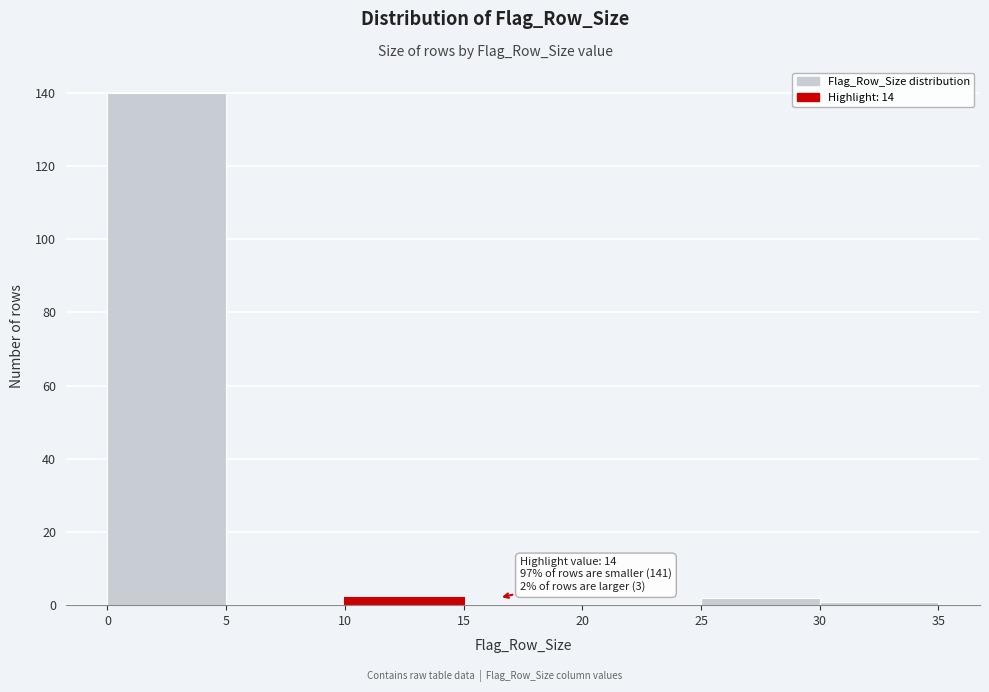

Which range on the x-axis has the tallest bar?

0 to 5